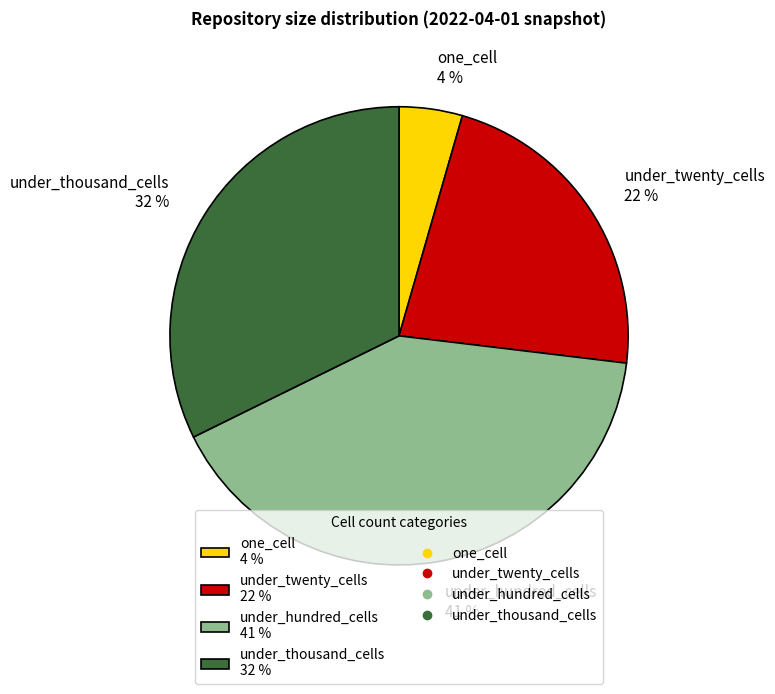

How many segments does this pie chart have?

4